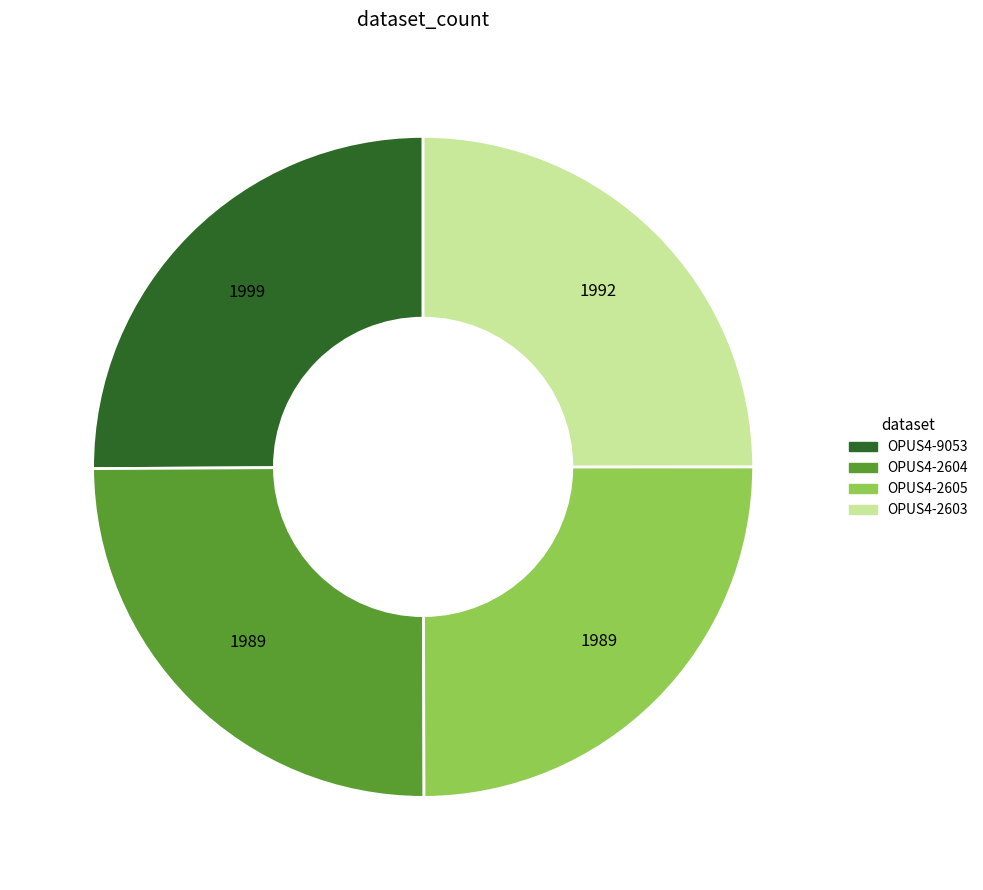

Is there a majority slice in this chart?

No